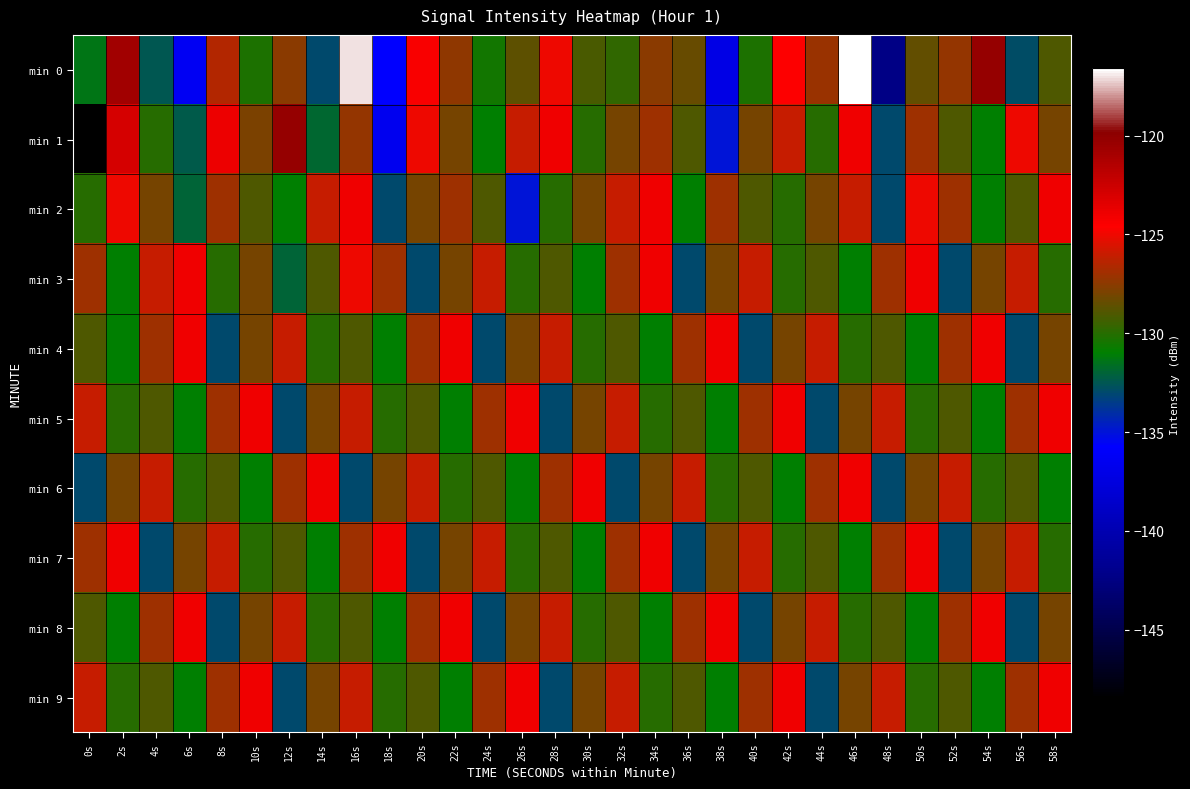

What is the difference between the highest and lowest values at 46s?

14.4